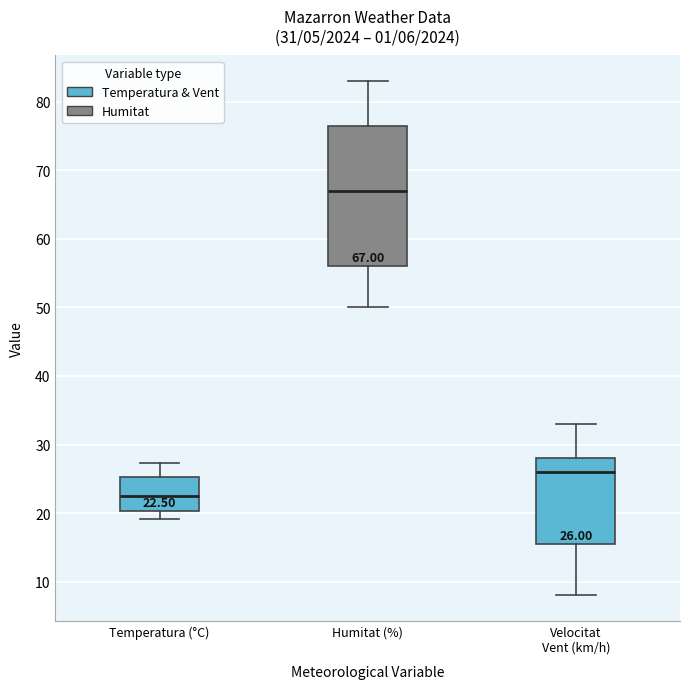

Which box has the lowest median line?

Temperatura (°C)